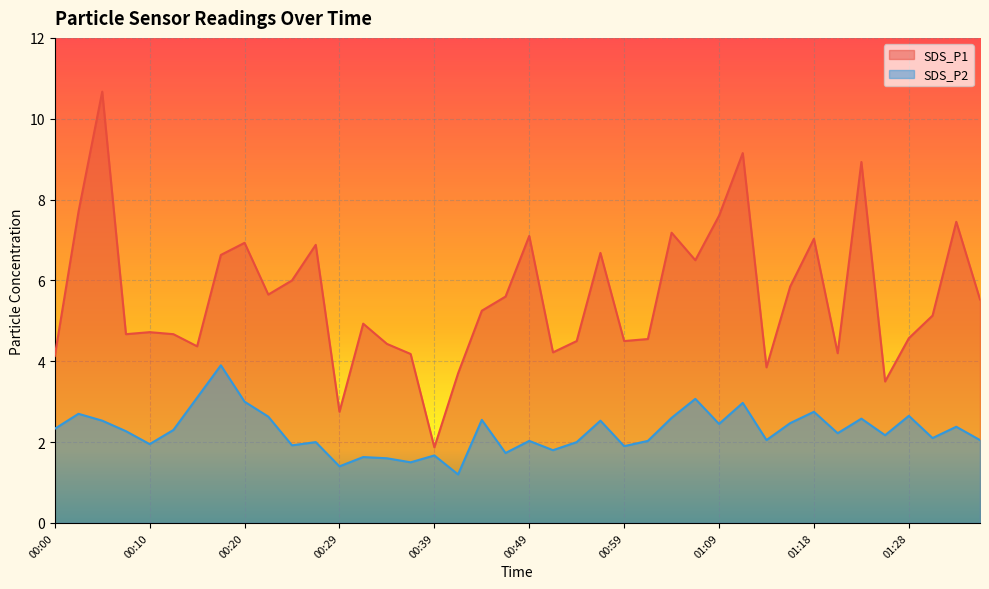

What is the sum of all SDS_P1 values?

223.8